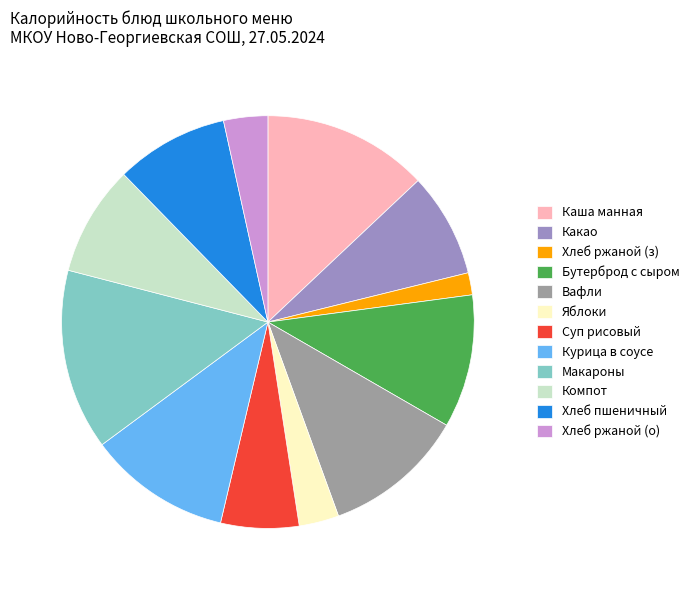

Between Хлеб ржаной (о) and Вафли, which is larger?

Вафли